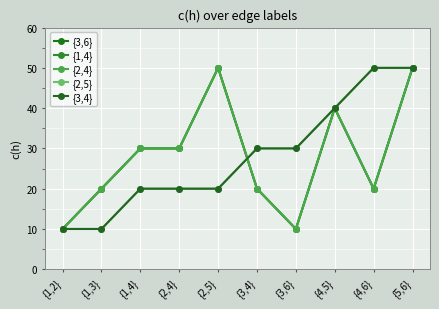

What is the difference between the second highest and second lowest values in the {2,4} series?

40